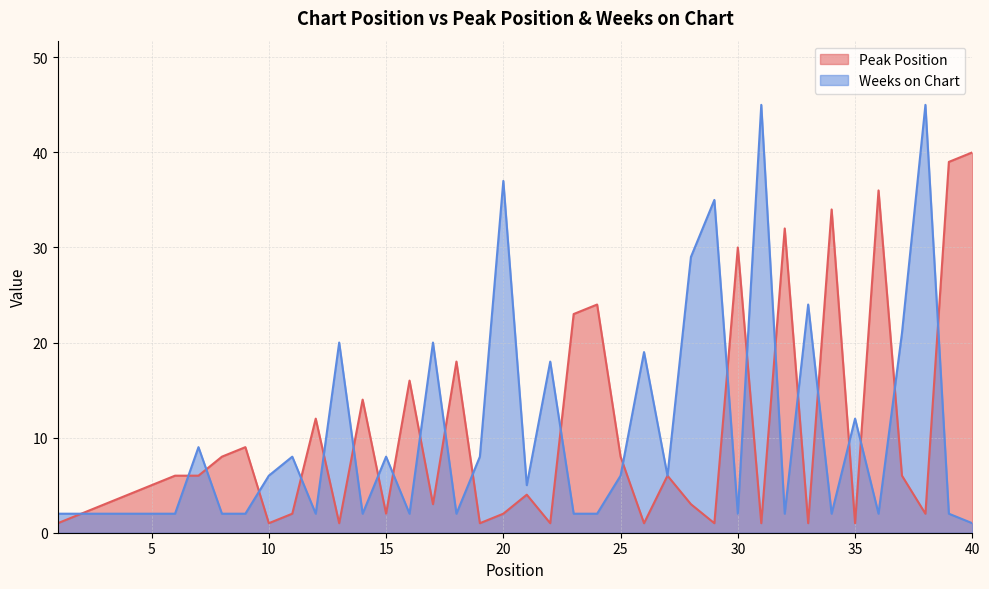

Is the value of Peak Position at 27 greater than the value of Weeks on Chart at 29?

No